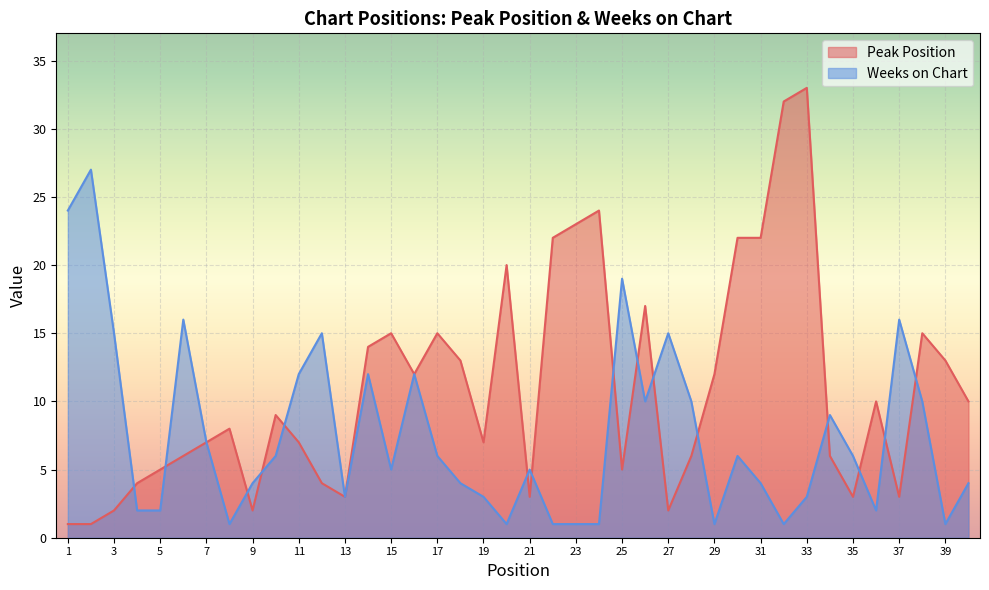

At which category does the chart reach its minimum across all series?

1